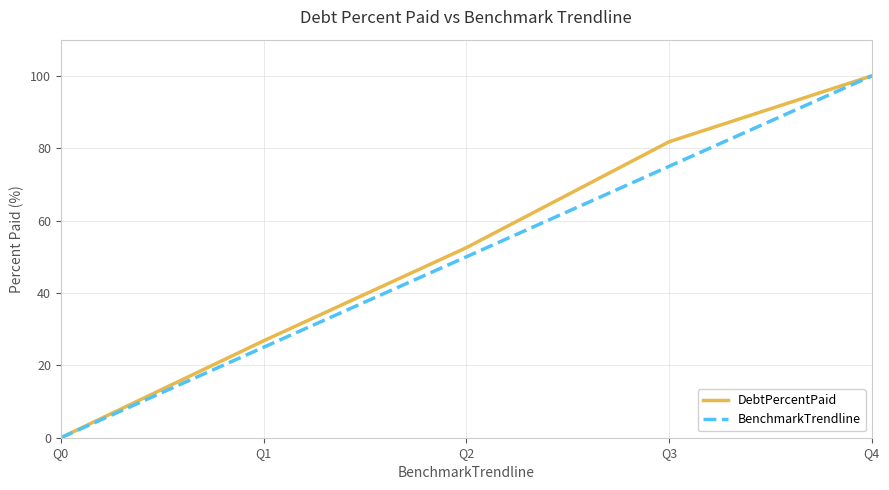

What is the difference between the highest and lowest values at Q2?

2.5